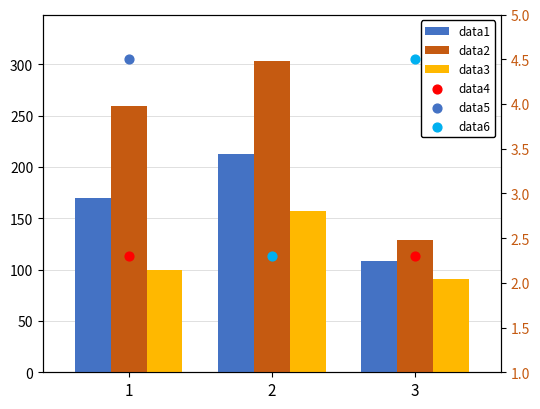

Which series has the largest total across all categories?

data2